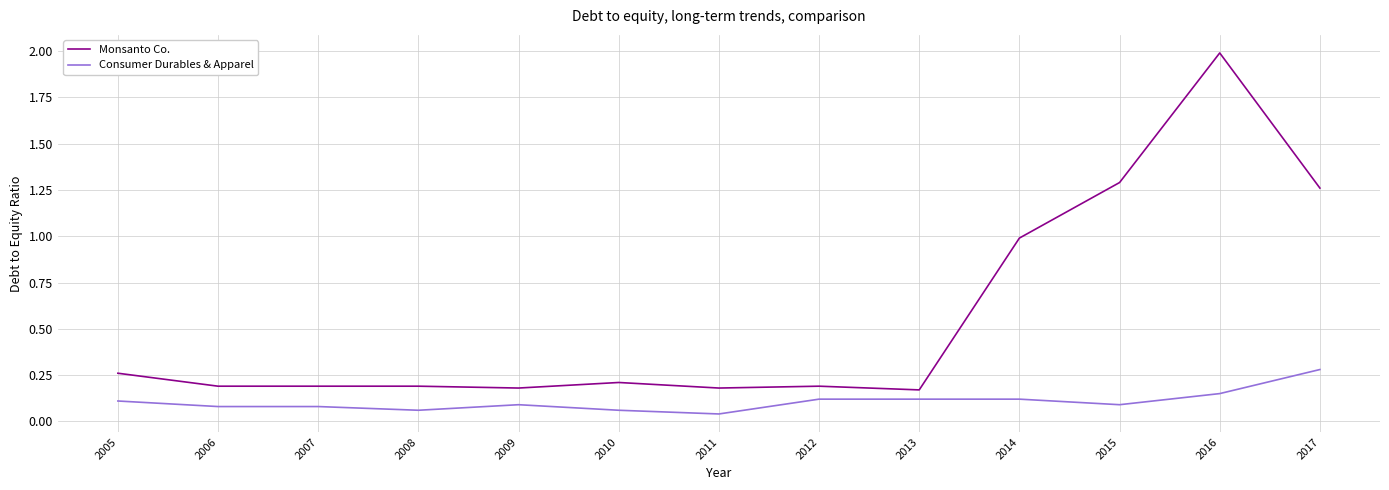

Rank the series by their maximum value, from highest to lowest.

Monsanto Co., Consumer Durables & Apparel